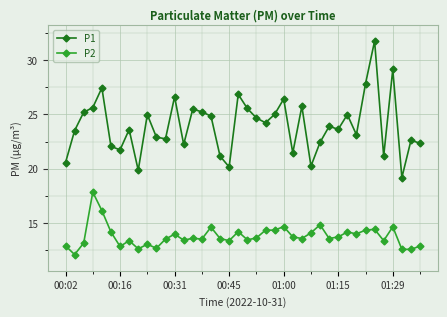

What is the sum of all P1 values?

958.2